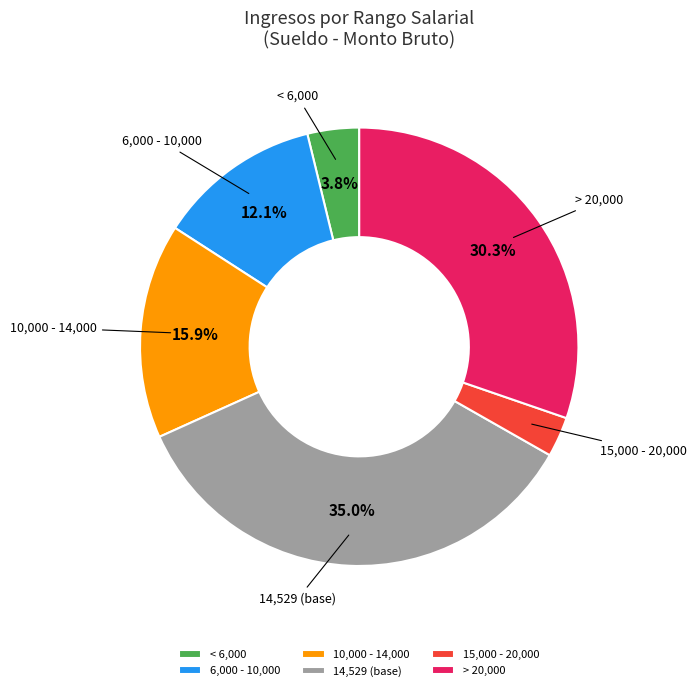

How much of the chart is everything except 10,000 - 14,000?

84.1%